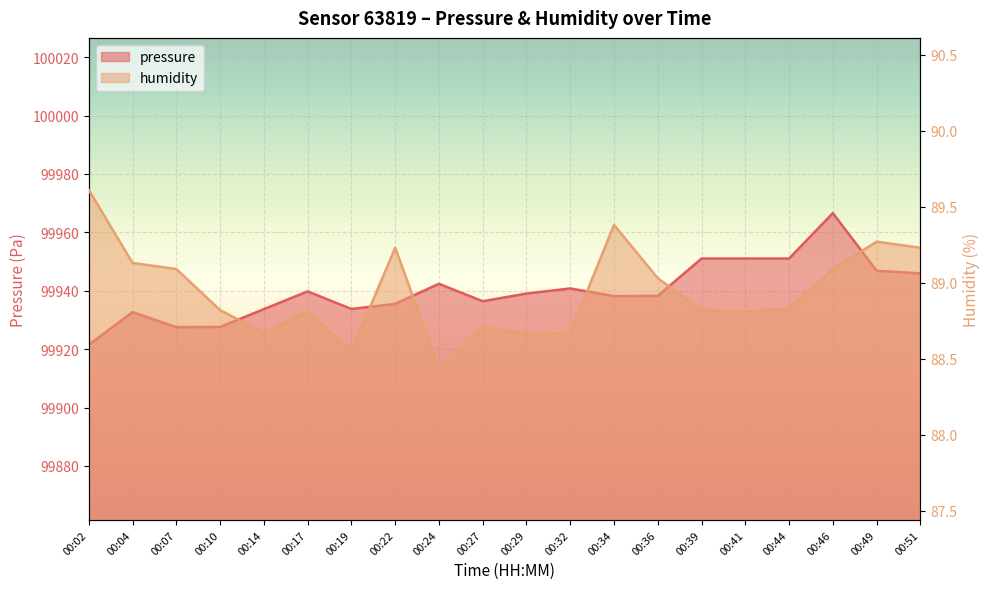

At how many categories does at least one series exceed 24865?

20